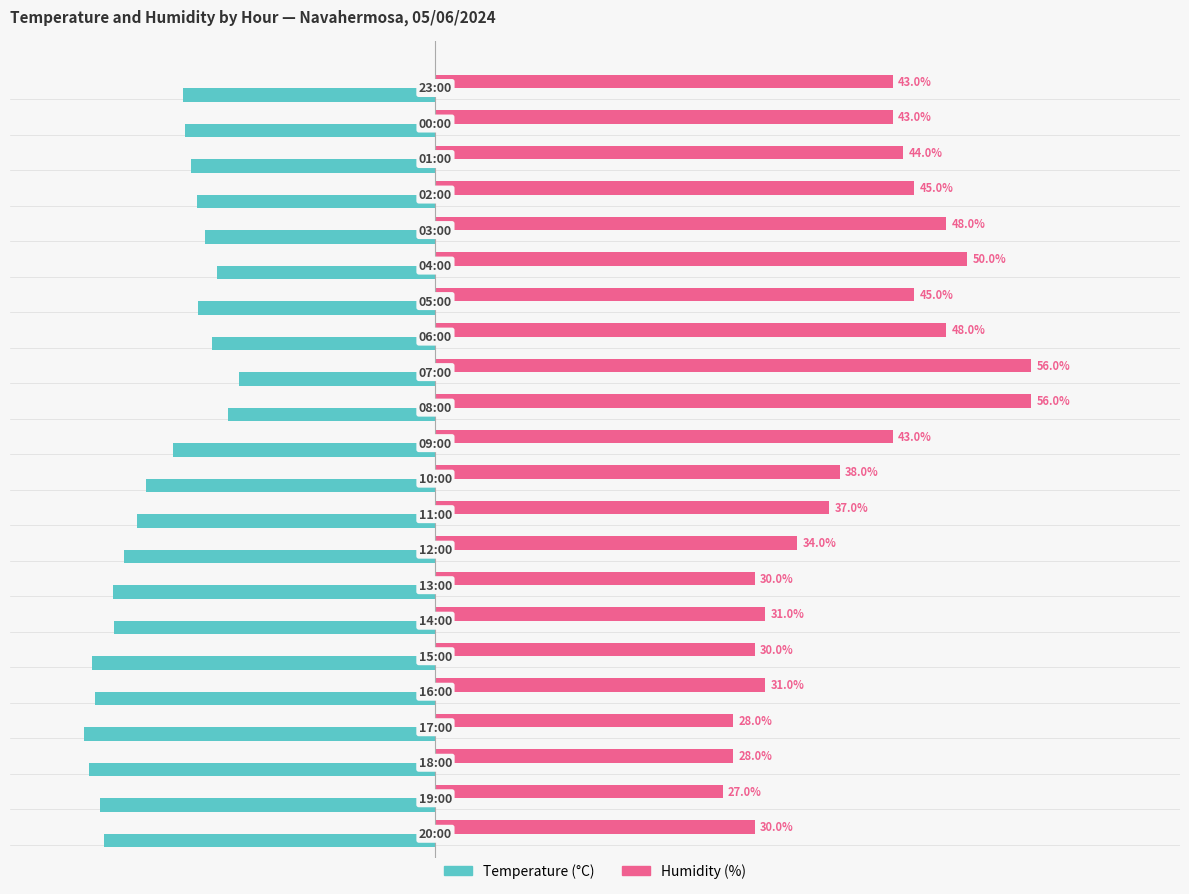

List the series in order of their overall mean, lowest first.

Temperature (°C), Humidity (%)